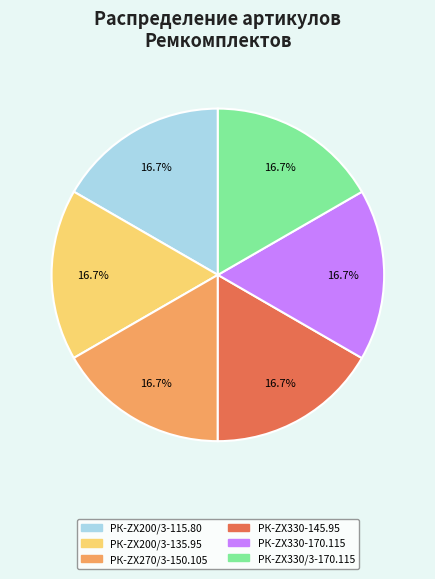

To the nearest percent, what portion does РК-ZX330-145.95 represent?

17%